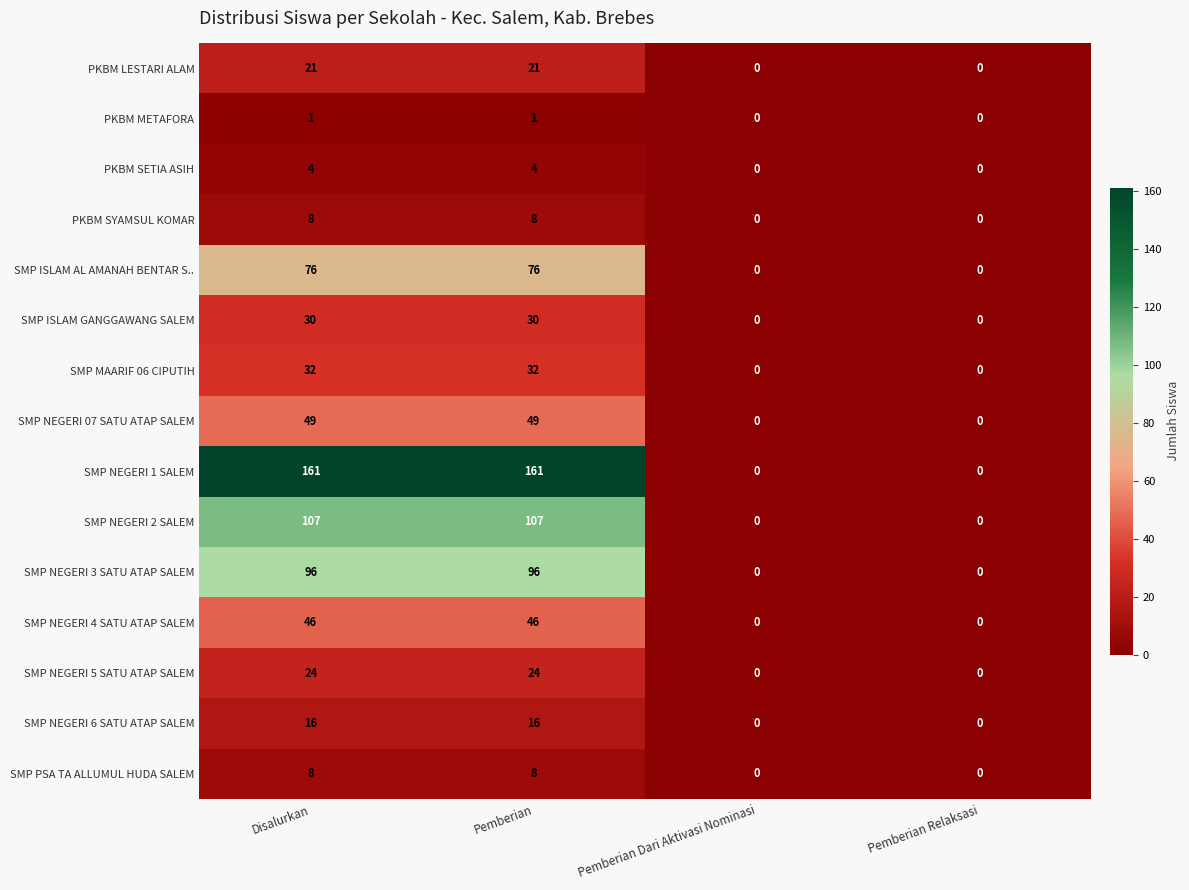

Count the PKBM METAFORA values in the range 0 to 1.

4